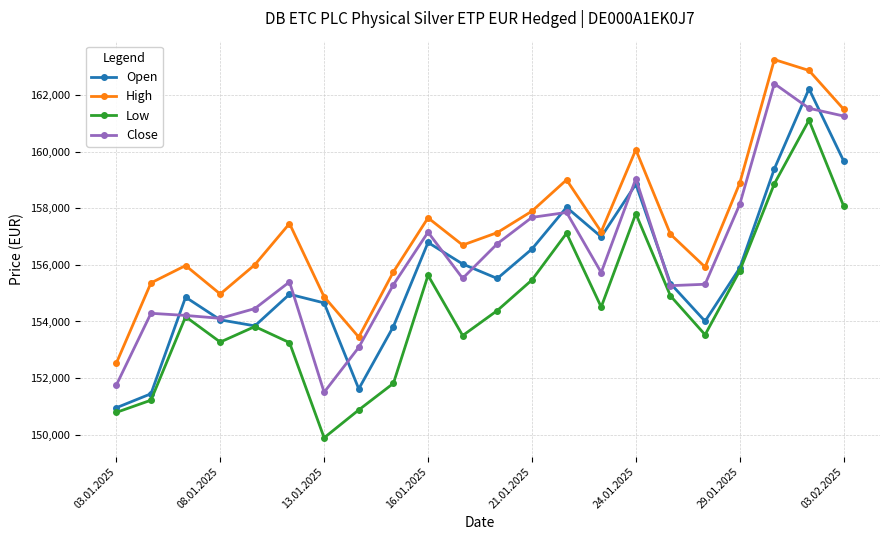

What is the value of the High point at the 18th from the left?

155926